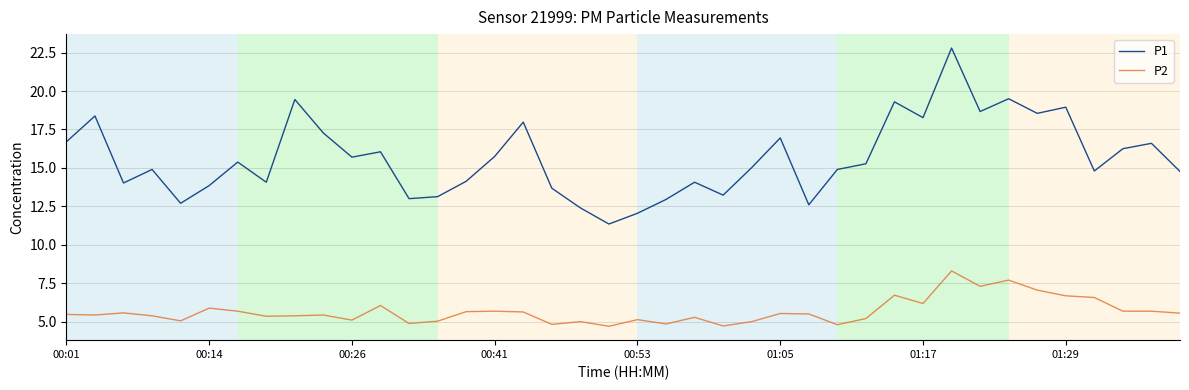

How many lines are shown in the chart?

2